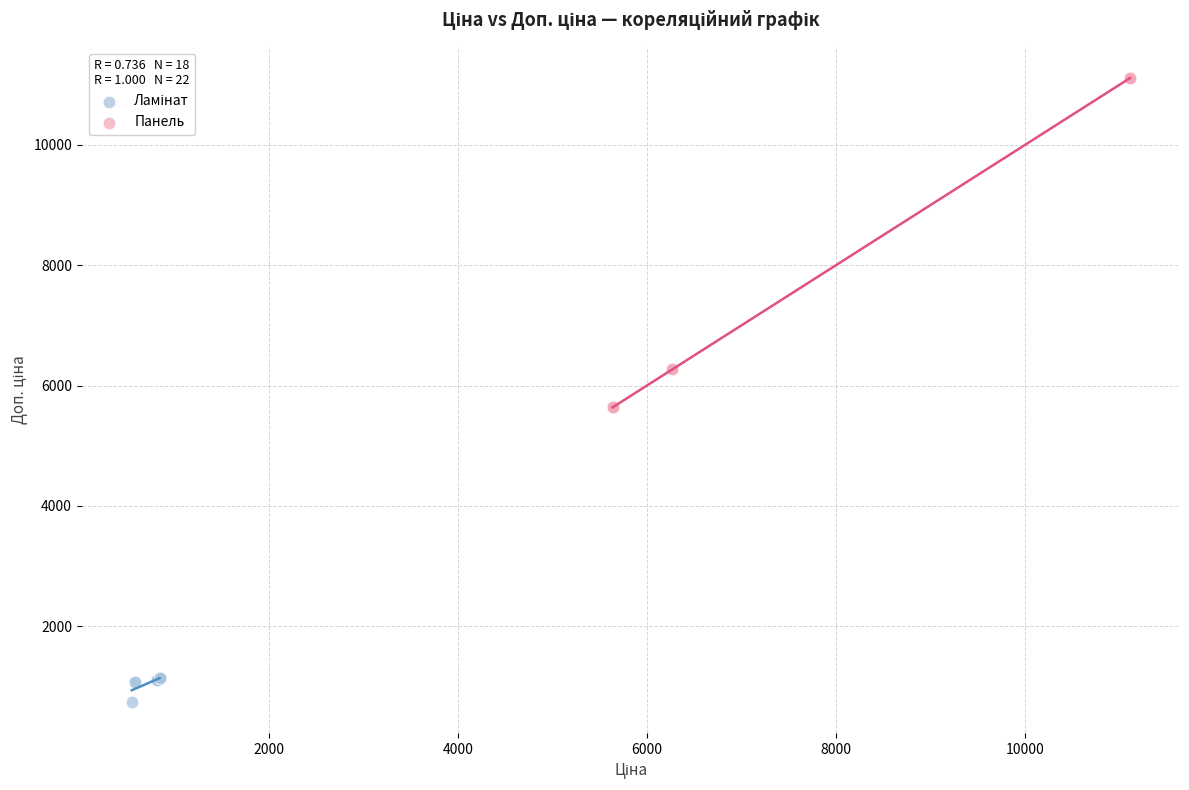

Which series reaches the maximum Y coordinate?

Панель